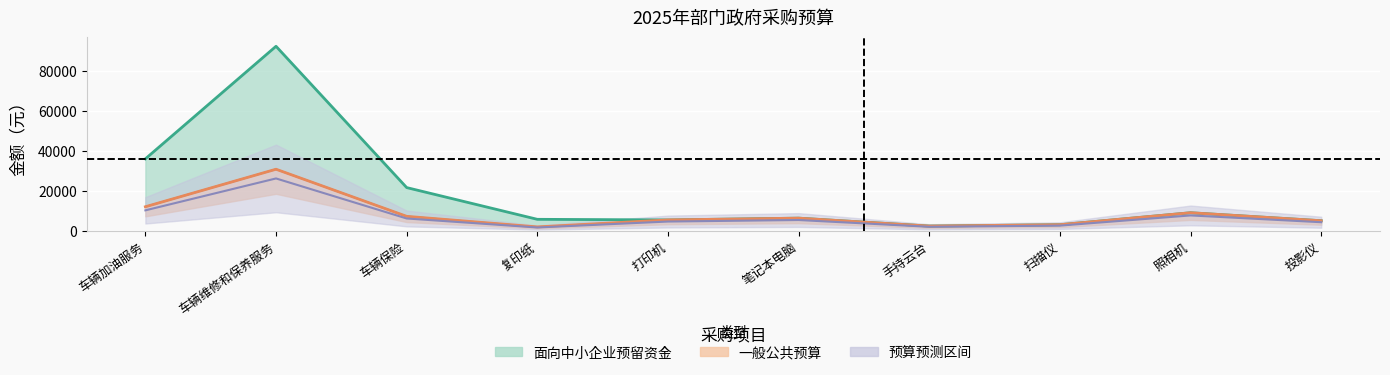

The 一般公共预算 series shows 1193 at 扫描仪. True or false?

False